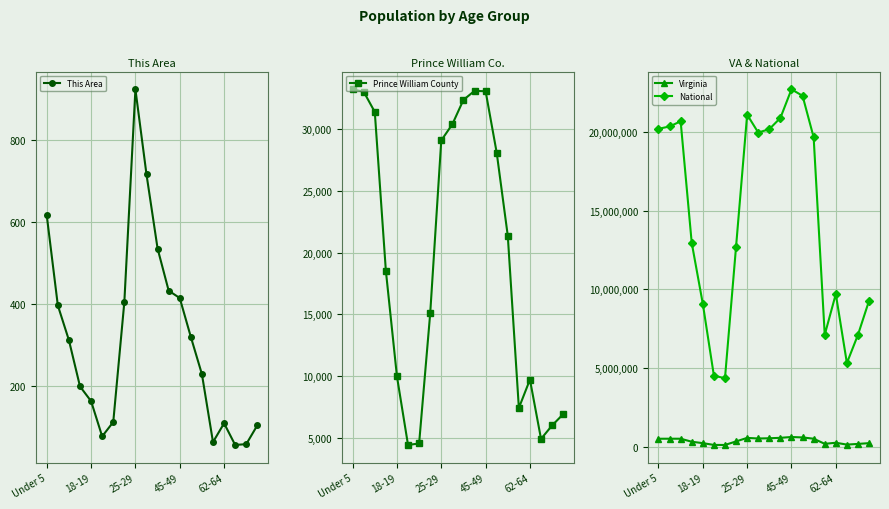

True or false: National and Virginia intersect in this chart.

False